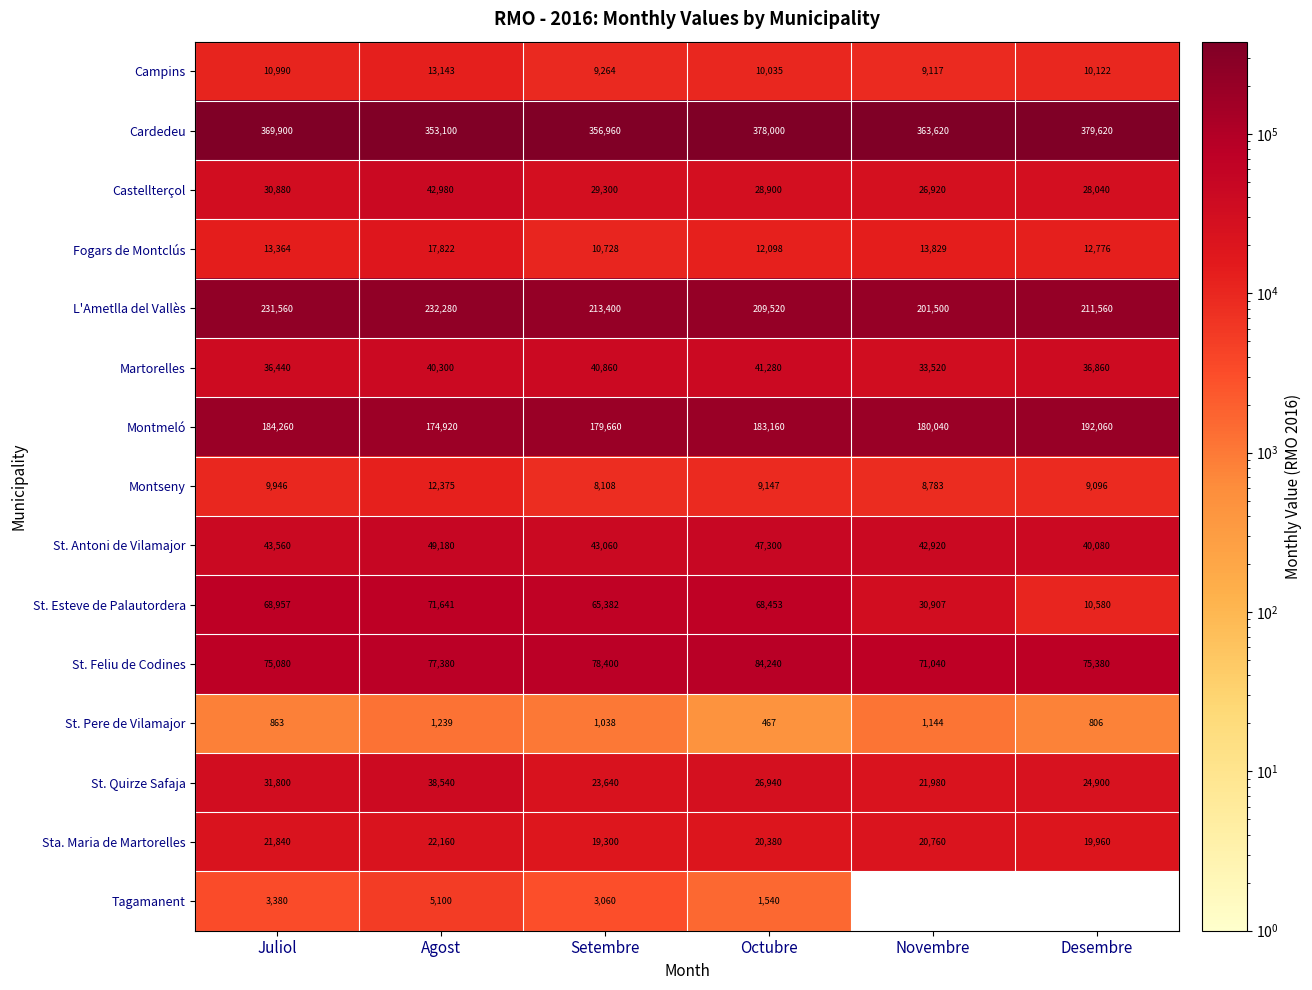

What is the sum of the St. Antoni de Vilamajor values at Novembre and Setembre?

85980